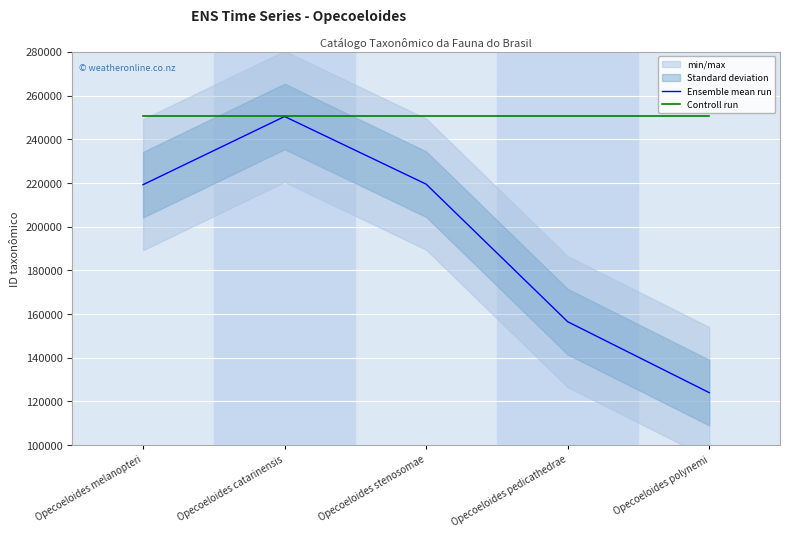

Count the number of categories in the chart.

5